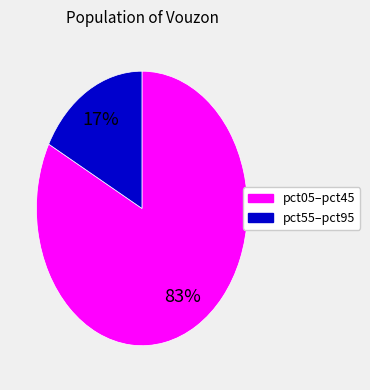

To the nearest percent, what is the average slice percentage?

50%